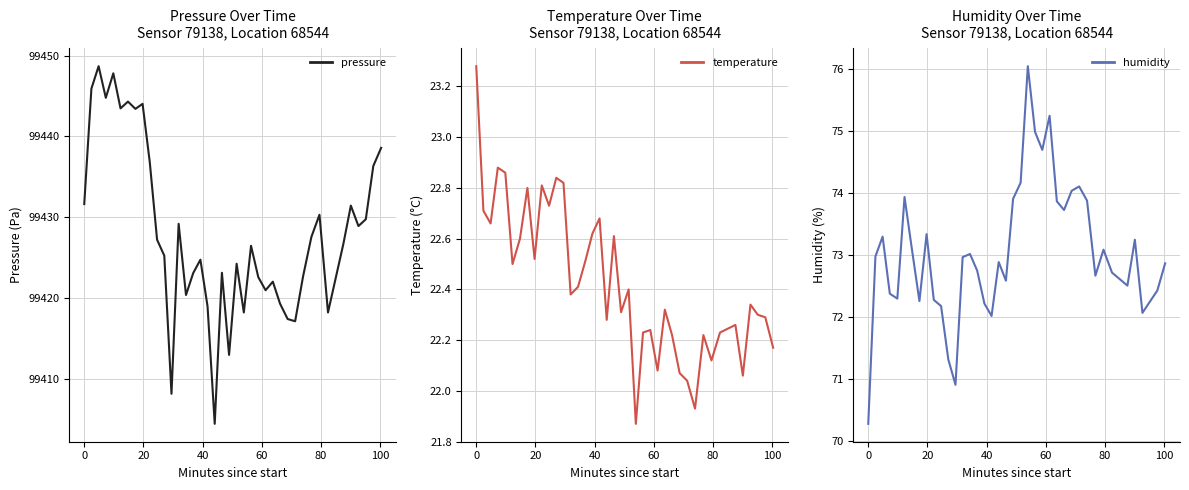

Rank the series by their maximum value, from lowest to highest.

temperature, humidity, pressure